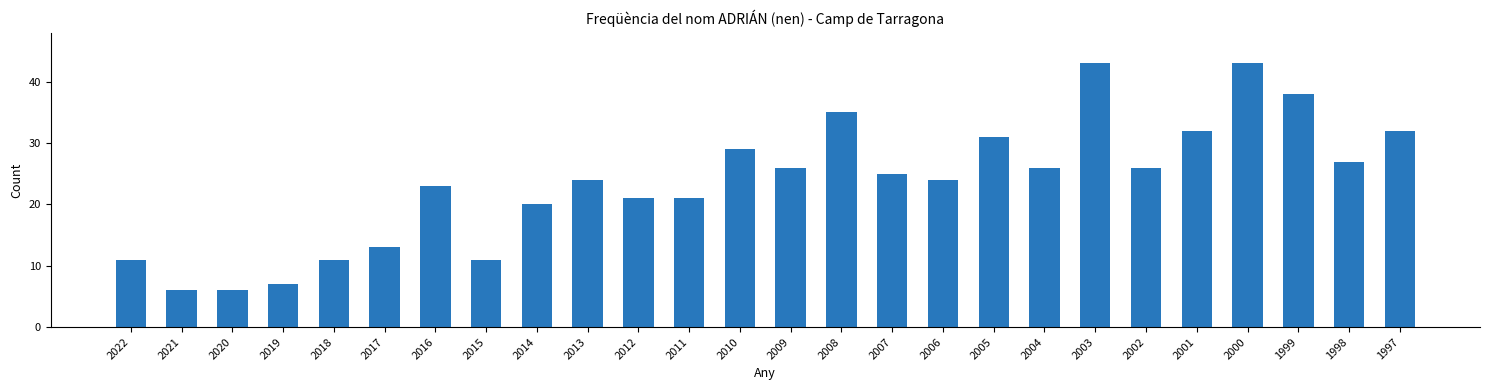

Where does the data first go above 25?

2010